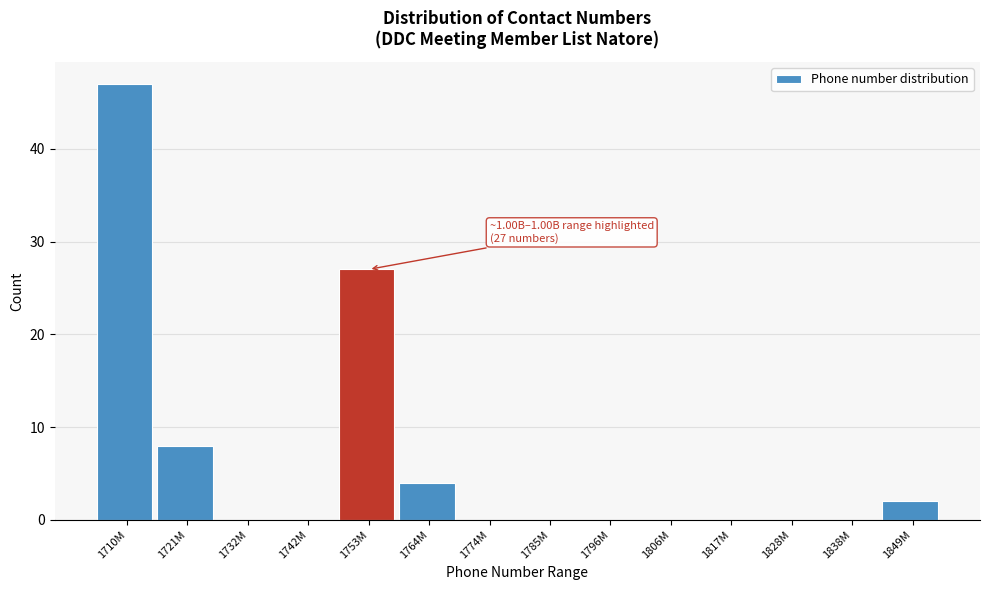

Reading left to right, extract all data points from this chart.

1710M=47	1721M=8	1732M=0	1742M=0	1753M=27	1764M=4	1774M=0	1785M=0	1796M=0	1806M=0	1817M=0	1828M=0	1838M=0	1849M=2